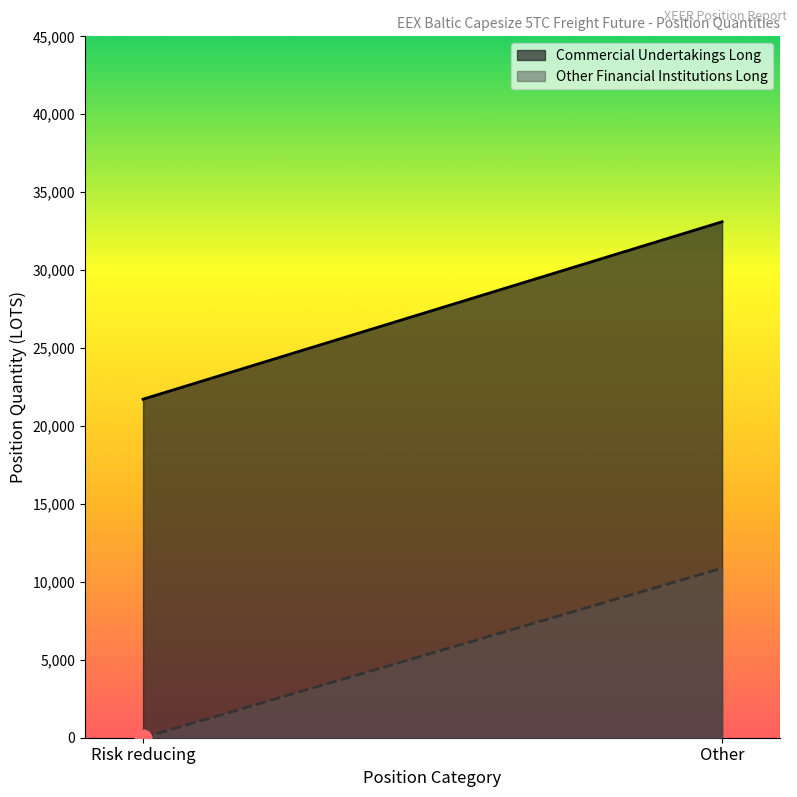

Which has a higher value, Risk reducing or Other?

Other